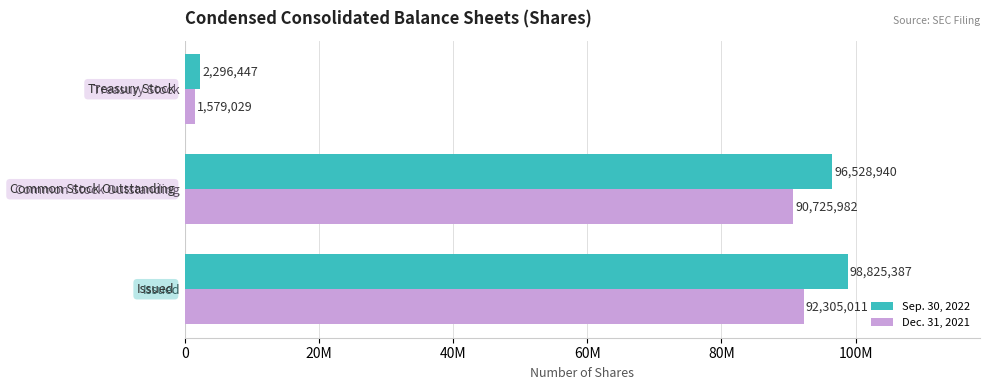

Reading right to left, transcribe all the data shown in this chart.

Sep. 30, 2022: 2296447	96528940	98825387
Dec. 31, 2021: 1579029	90725982	92305011